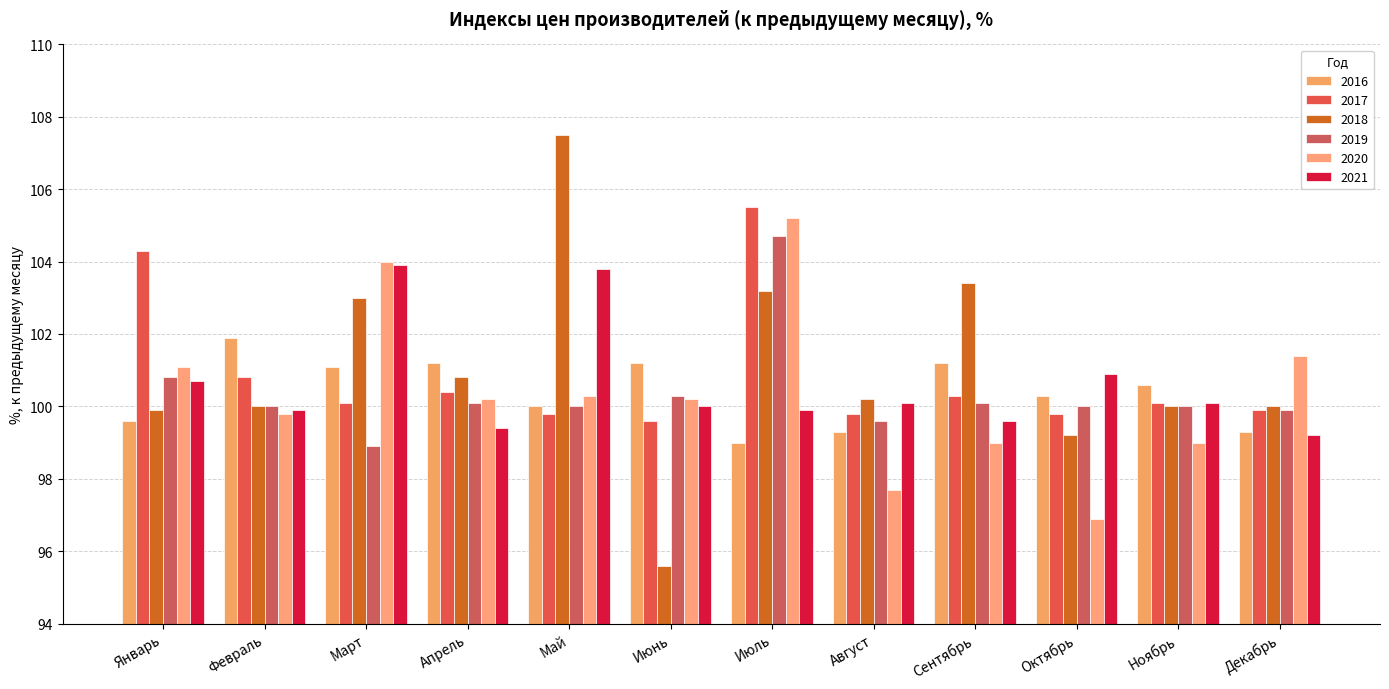

What is the label of the 4th bar from the right?

Сентябрь